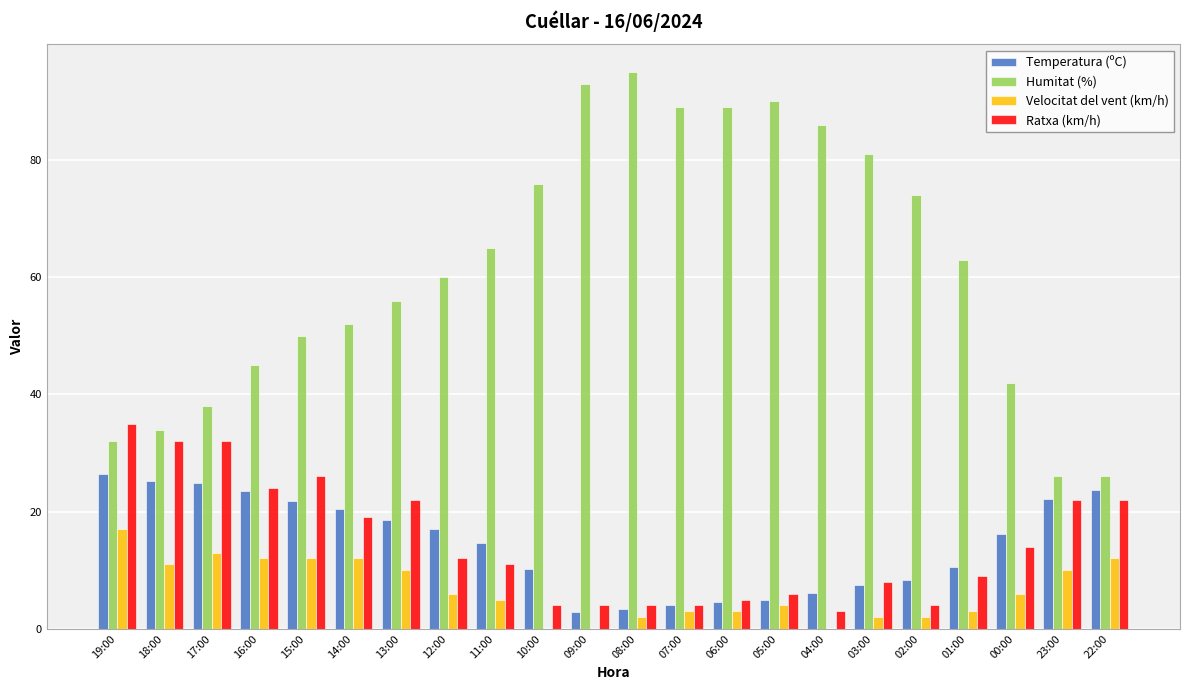

What is the highest value of the Temperatura (ºC) series?

26.5